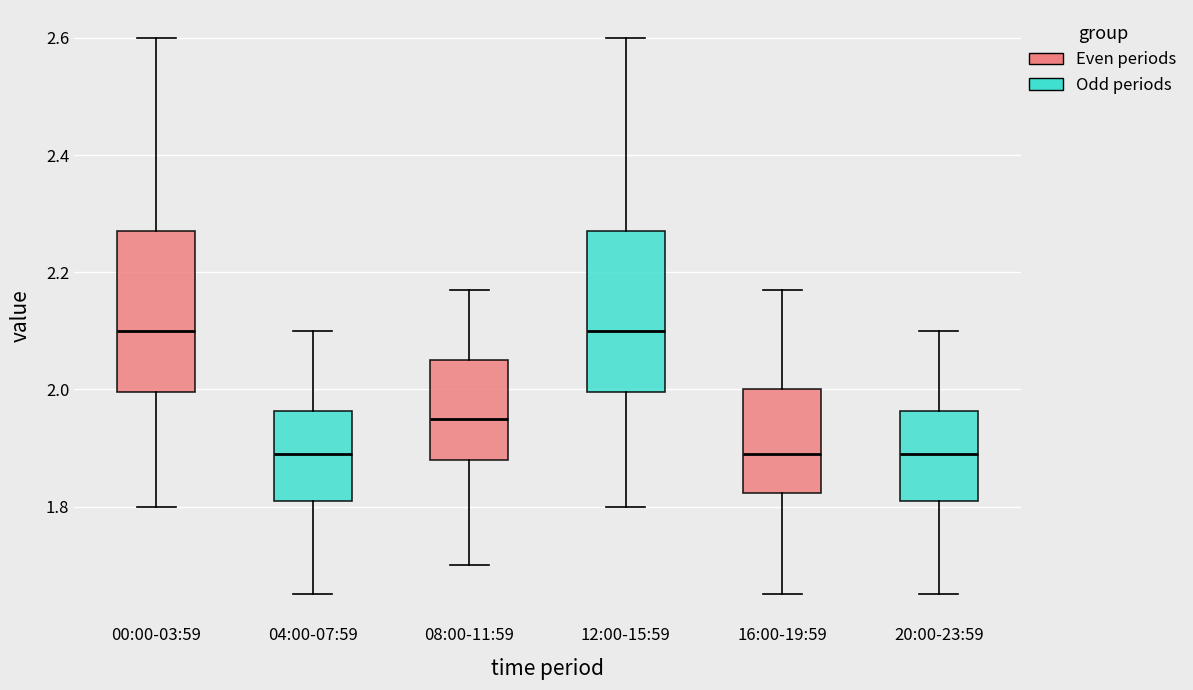

Where does the lower whisker of the box for 00:00-03:59 end on the y-axis? The values are not printed on the chart, so give them approximately, as read against the axis.

1.80